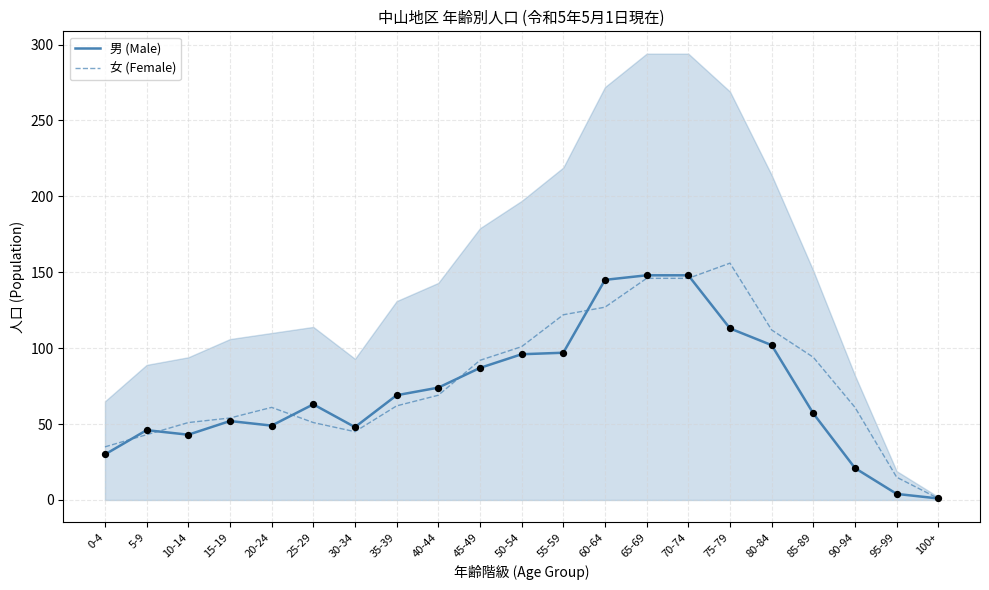

Which series has the largest total across all categories?

女 (Female)